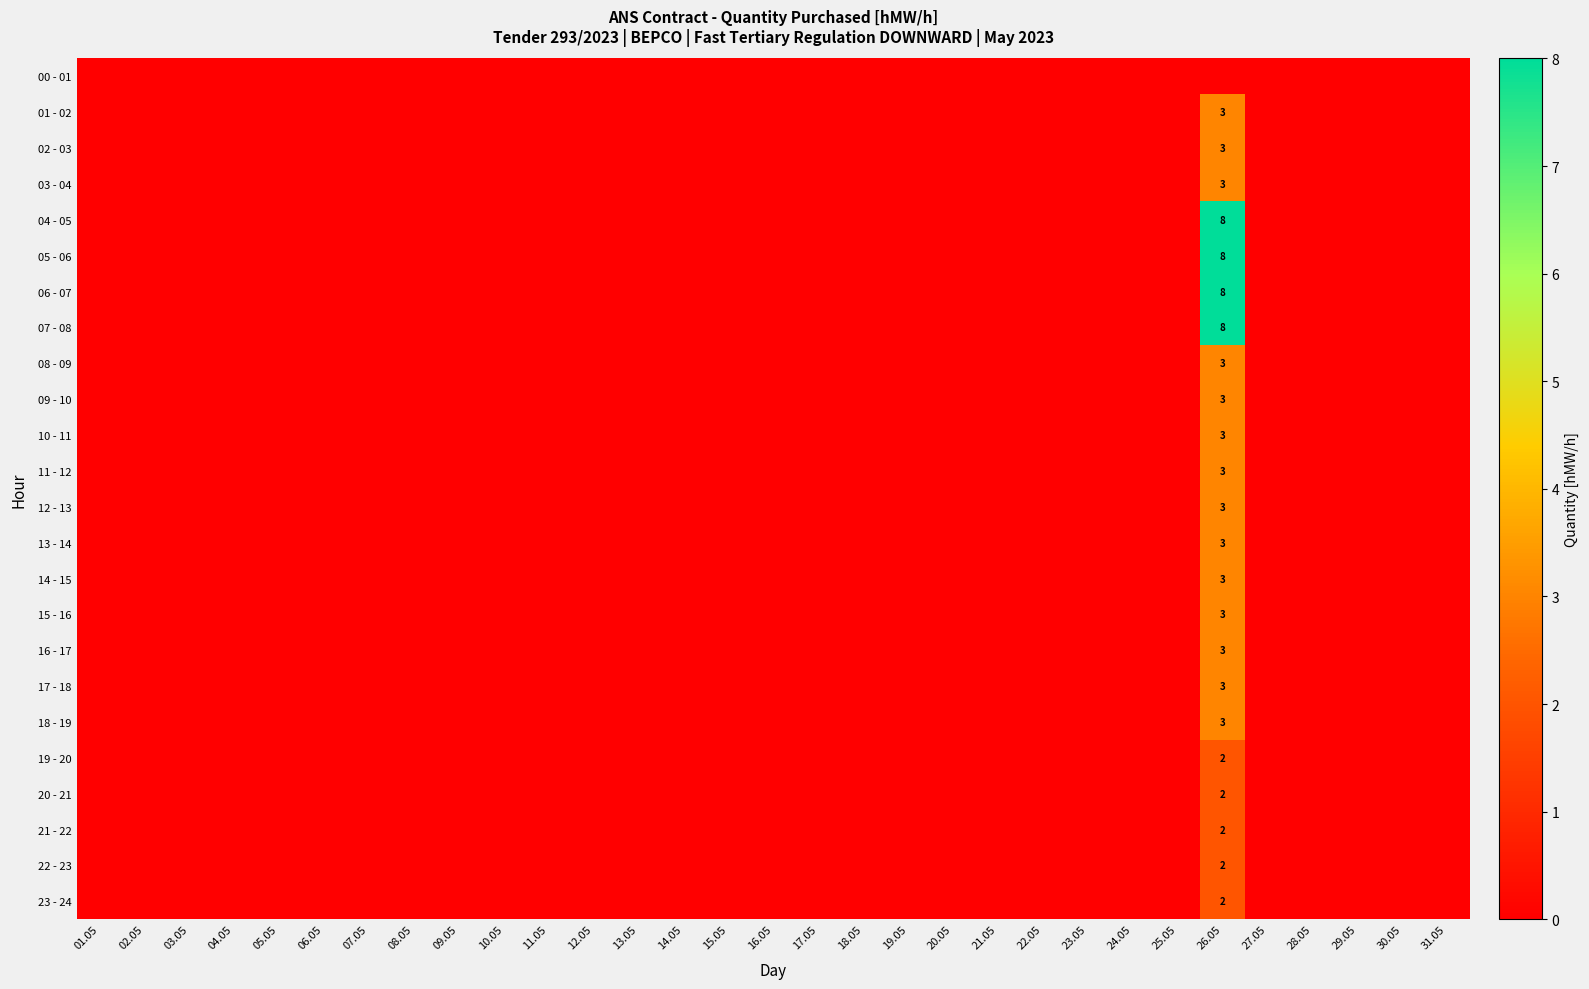

Which series has the largest total across all categories?

04 - 05